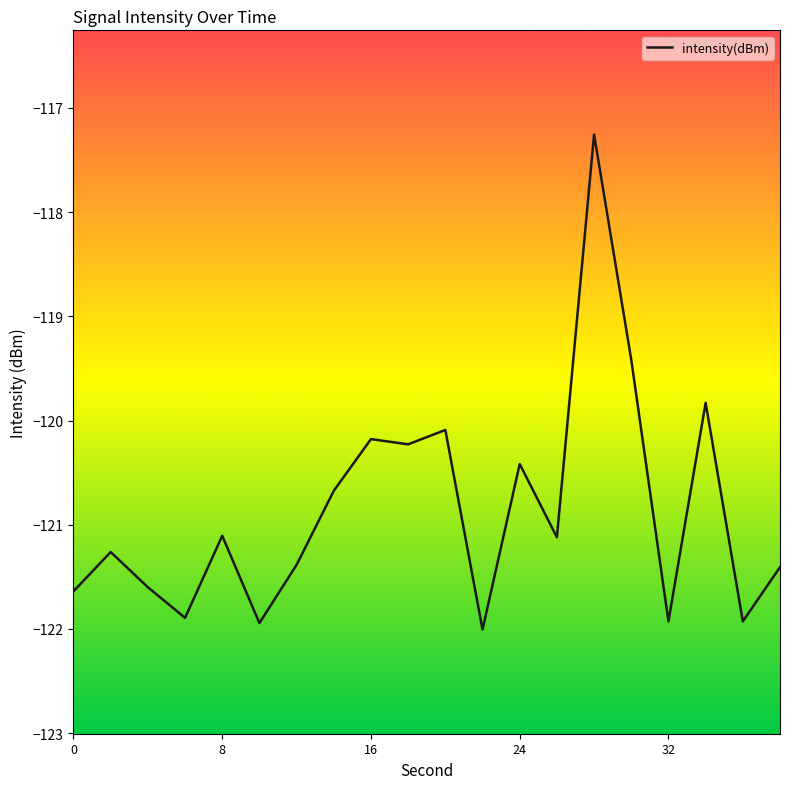

What is the greatest value displayed?

-117.3